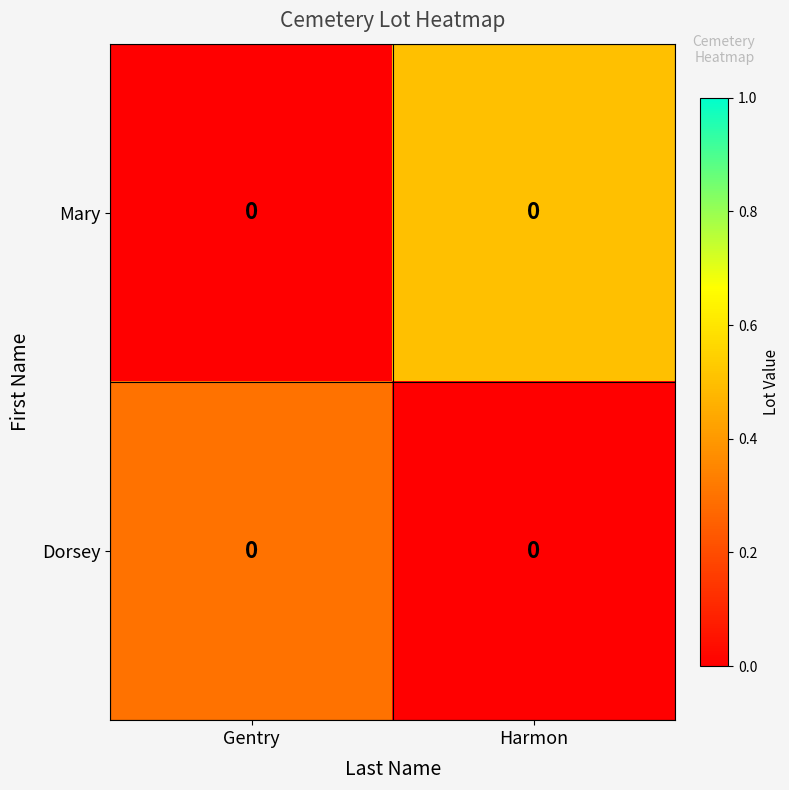

Rank the series by their average value, from highest to lowest.

Mary, Dorsey